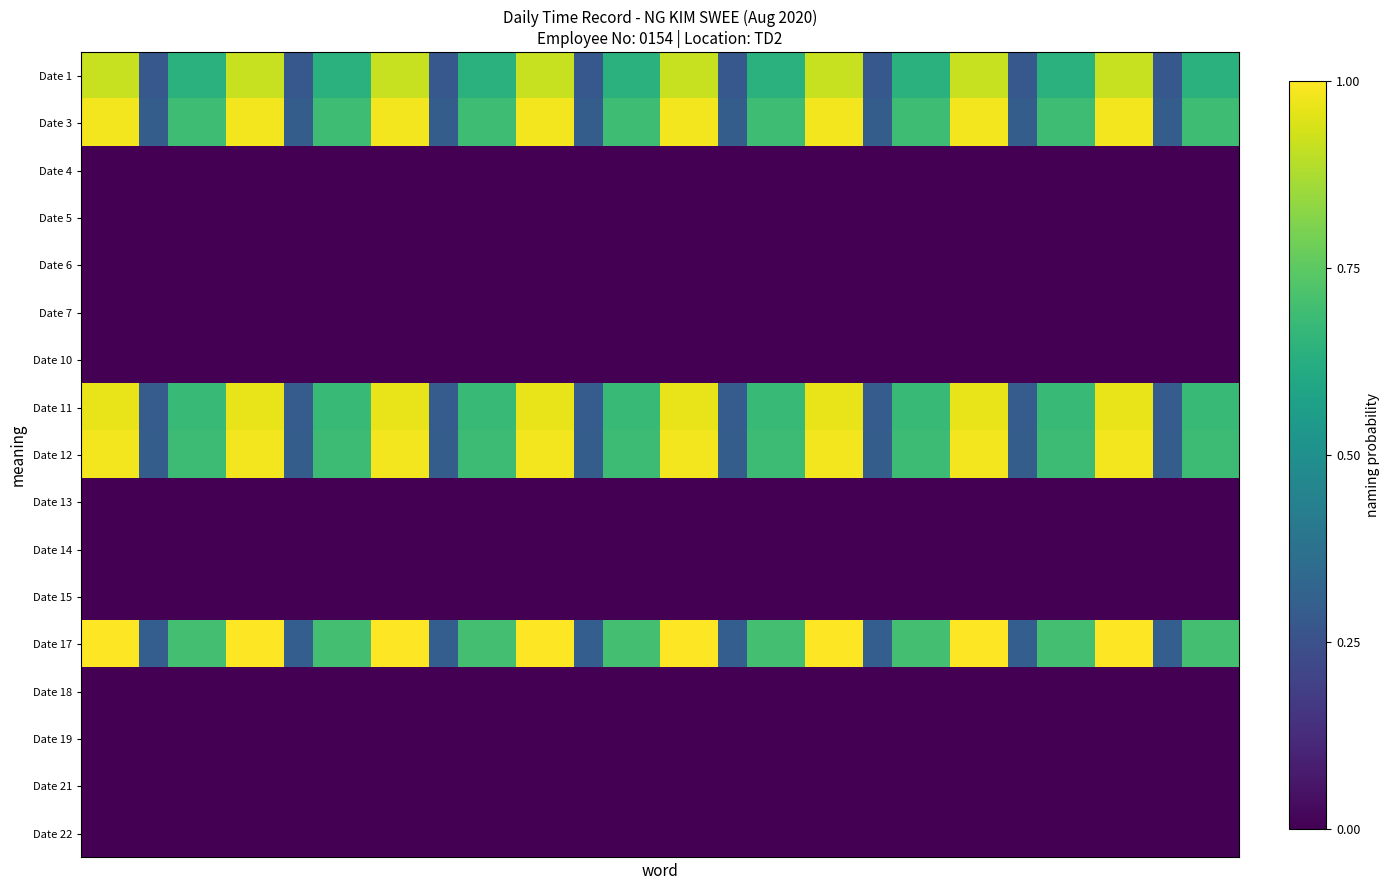

Reading left to right, list all the values displayed in this chart.

Date 1: 0.9	0.9	0.3	0.6	0.6	0.9	0.9	0.3	0.6	0.6	0.9	0.9	0.3	0.6	0.6	0.9	0.9	0.3	0.6	0.6	0.9	0.9	0.3	0.6	0.6	0.9	0.9	0.3	0.6	0.6	0.9	0.9	0.3	0.6	0.6	0.9	0.9	0.3	0.6	0.6
Date 3: 1.0	1.0	0.3	0.7	0.7	1.0	1.0	0.3	0.7	0.7	1.0	1.0	0.3	0.7	0.7	1.0	1.0	0.3	0.7	0.7	1.0	1.0	0.3	0.7	0.7	1.0	1.0	0.3	0.7	0.7	1.0	1.0	0.3	0.7	0.7	1.0	1.0	0.3	0.7	0.7
Date 4: 0.0	0.0	0.0	0.0	0.0	0.0	0.0	0.0	0.0	0.0	0.0	0.0	0.0	0.0	0.0	0.0	0.0	0.0	0.0	0.0	0.0	0.0	0.0	0.0	0.0	0.0	0.0	0.0	0.0	0.0	0.0	0.0	0.0	0.0	0.0	0.0	0.0	0.0	0.0	0.0
Date 5: 0.0	0.0	0.0	0.0	0.0	0.0	0.0	0.0	0.0	0.0	0.0	0.0	0.0	0.0	0.0	0.0	0.0	0.0	0.0	0.0	0.0	0.0	0.0	0.0	0.0	0.0	0.0	0.0	0.0	0.0	0.0	0.0	0.0	0.0	0.0	0.0	0.0	0.0	0.0	0.0
Date 6: 0.0	0.0	0.0	0.0	0.0	0.0	0.0	0.0	0.0	0.0	0.0	0.0	0.0	0.0	0.0	0.0	0.0	0.0	0.0	0.0	0.0	0.0	0.0	0.0	0.0	0.0	0.0	0.0	0.0	0.0	0.0	0.0	0.0	0.0	0.0	0.0	0.0	0.0	0.0	0.0
Date 7: 0.0	0.0	0.0	0.0	0.0	0.0	0.0	0.0	0.0	0.0	0.0	0.0	0.0	0.0	0.0	0.0	0.0	0.0	0.0	0.0	0.0	0.0	0.0	0.0	0.0	0.0	0.0	0.0	0.0	0.0	0.0	0.0	0.0	0.0	0.0	0.0	0.0	0.0	0.0	0.0
Date 10: 0.0	0.0	0.0	0.0	0.0	0.0	0.0	0.0	0.0	0.0	0.0	0.0	0.0	0.0	0.0	0.0	0.0	0.0	0.0	0.0	0.0	0.0	0.0	0.0	0.0	0.0	0.0	0.0	0.0	0.0	0.0	0.0	0.0	0.0	0.0	0.0	0.0	0.0	0.0	0.0
Date 11: 1.0	1.0	0.3	0.7	0.7	1.0	1.0	0.3	0.7	0.7	1.0	1.0	0.3	0.7	0.7	1.0	1.0	0.3	0.7	0.7	1.0	1.0	0.3	0.7	0.7	1.0	1.0	0.3	0.7	0.7	1.0	1.0	0.3	0.7	0.7	1.0	1.0	0.3	0.7	0.7
Date 12: 1.0	1.0	0.3	0.7	0.7	1.0	1.0	0.3	0.7	0.7	1.0	1.0	0.3	0.7	0.7	1.0	1.0	0.3	0.7	0.7	1.0	1.0	0.3	0.7	0.7	1.0	1.0	0.3	0.7	0.7	1.0	1.0	0.3	0.7	0.7	1.0	1.0	0.3	0.7	0.7
Date 13: 0.0	0.0	0.0	0.0	0.0	0.0	0.0	0.0	0.0	0.0	0.0	0.0	0.0	0.0	0.0	0.0	0.0	0.0	0.0	0.0	0.0	0.0	0.0	0.0	0.0	0.0	0.0	0.0	0.0	0.0	0.0	0.0	0.0	0.0	0.0	0.0	0.0	0.0	0.0	0.0
Date 14: 0.0	0.0	0.0	0.0	0.0	0.0	0.0	0.0	0.0	0.0	0.0	0.0	0.0	0.0	0.0	0.0	0.0	0.0	0.0	0.0	0.0	0.0	0.0	0.0	0.0	0.0	0.0	0.0	0.0	0.0	0.0	0.0	0.0	0.0	0.0	0.0	0.0	0.0	0.0	0.0
Date 15: 0.0	0.0	0.0	0.0	0.0	0.0	0.0	0.0	0.0	0.0	0.0	0.0	0.0	0.0	0.0	0.0	0.0	0.0	0.0	0.0	0.0	0.0	0.0	0.0	0.0	0.0	0.0	0.0	0.0	0.0	0.0	0.0	0.0	0.0	0.0	0.0	0.0	0.0	0.0	0.0
Date 17: 1.0	1.0	0.3	0.7	0.7	1.0	1.0	0.3	0.7	0.7	1.0	1.0	0.3	0.7	0.7	1.0	1.0	0.3	0.7	0.7	1.0	1.0	0.3	0.7	0.7	1.0	1.0	0.3	0.7	0.7	1.0	1.0	0.3	0.7	0.7	1.0	1.0	0.3	0.7	0.7
Date 18: 0.0	0.0	0.0	0.0	0.0	0.0	0.0	0.0	0.0	0.0	0.0	0.0	0.0	0.0	0.0	0.0	0.0	0.0	0.0	0.0	0.0	0.0	0.0	0.0	0.0	0.0	0.0	0.0	0.0	0.0	0.0	0.0	0.0	0.0	0.0	0.0	0.0	0.0	0.0	0.0
Date 19: 0.0	0.0	0.0	0.0	0.0	0.0	0.0	0.0	0.0	0.0	0.0	0.0	0.0	0.0	0.0	0.0	0.0	0.0	0.0	0.0	0.0	0.0	0.0	0.0	0.0	0.0	0.0	0.0	0.0	0.0	0.0	0.0	0.0	0.0	0.0	0.0	0.0	0.0	0.0	0.0
Date 21: 0.0	0.0	0.0	0.0	0.0	0.0	0.0	0.0	0.0	0.0	0.0	0.0	0.0	0.0	0.0	0.0	0.0	0.0	0.0	0.0	0.0	0.0	0.0	0.0	0.0	0.0	0.0	0.0	0.0	0.0	0.0	0.0	0.0	0.0	0.0	0.0	0.0	0.0	0.0	0.0
Date 22: 0.0	0.0	0.0	0.0	0.0	0.0	0.0	0.0	0.0	0.0	0.0	0.0	0.0	0.0	0.0	0.0	0.0	0.0	0.0	0.0	0.0	0.0	0.0	0.0	0.0	0.0	0.0	0.0	0.0	0.0	0.0	0.0	0.0	0.0	0.0	0.0	0.0	0.0	0.0	0.0